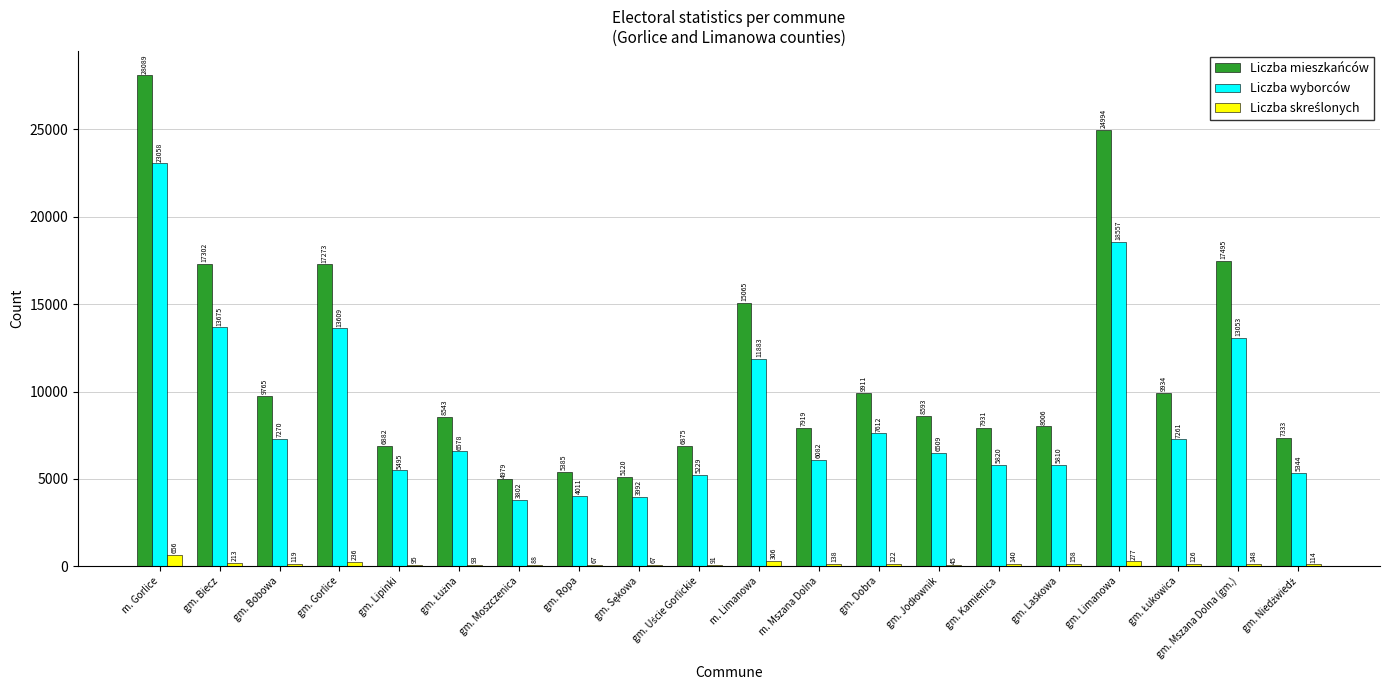

The Liczba wyborców series shows 5810 at gm. Laskowa. True or false?

True